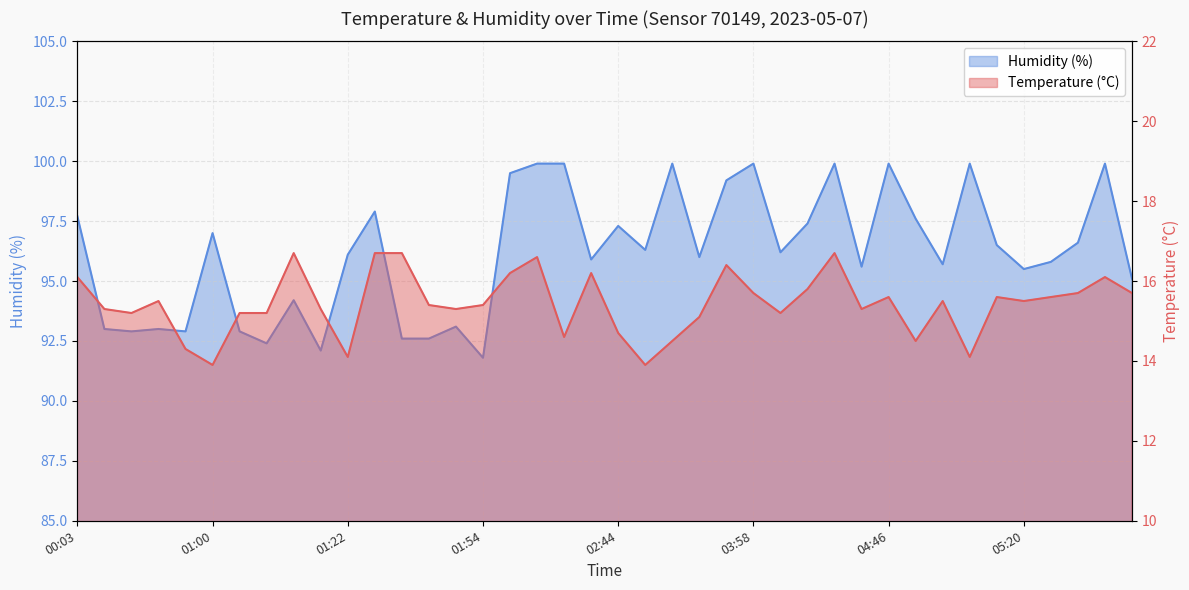

True or false: temperature has a value of 27.8 at 04:35.

False